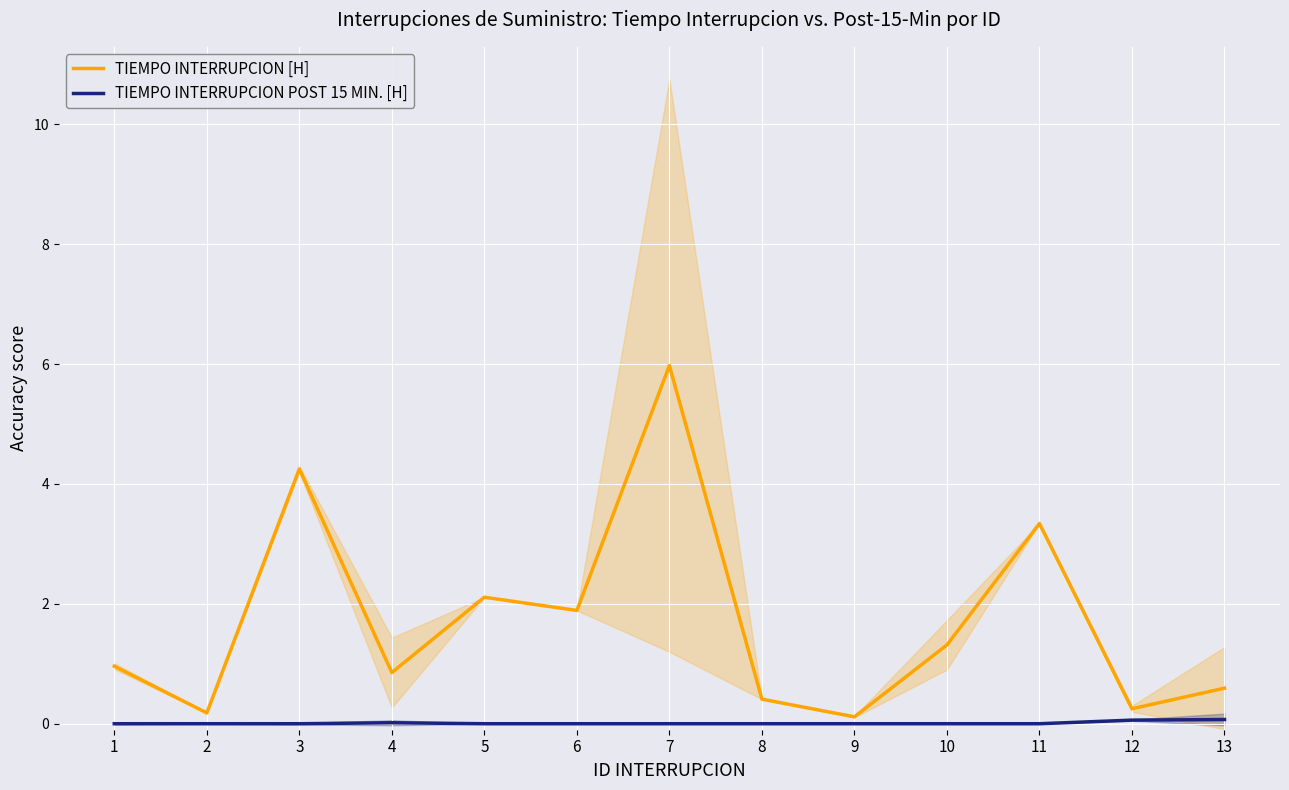

Rank the series by their maximum value, from lowest to highest.

TIEMPO INTERRUPCION POST 15 MIN. [H], TIEMPO INTERRUPCION [H]